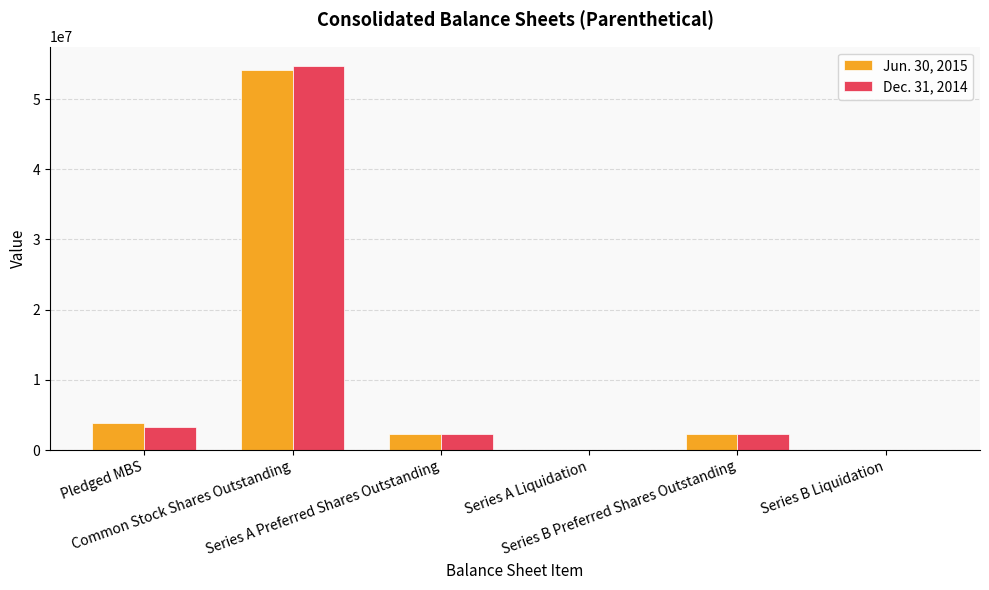

What is the total value across all series at Common Stock Shares Outstanding?

108823722